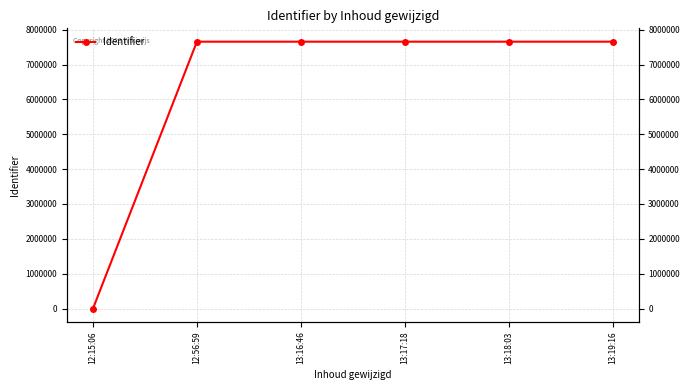

Is it true that the value at 12:15:06 is 0?

True